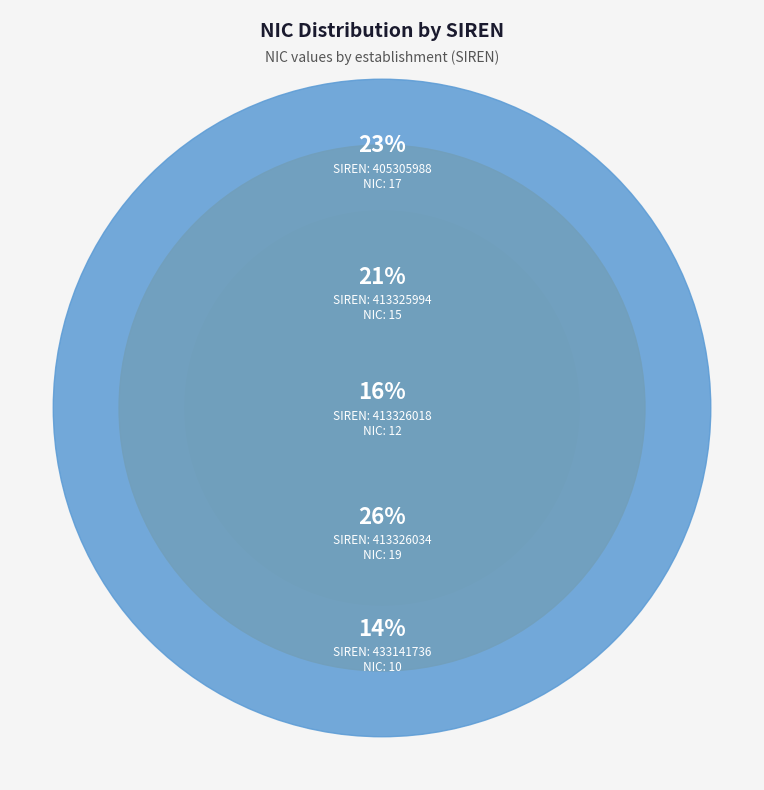

To the nearest percent, what is the difference between the 413326034 and 413326018 slice percentages?

10%